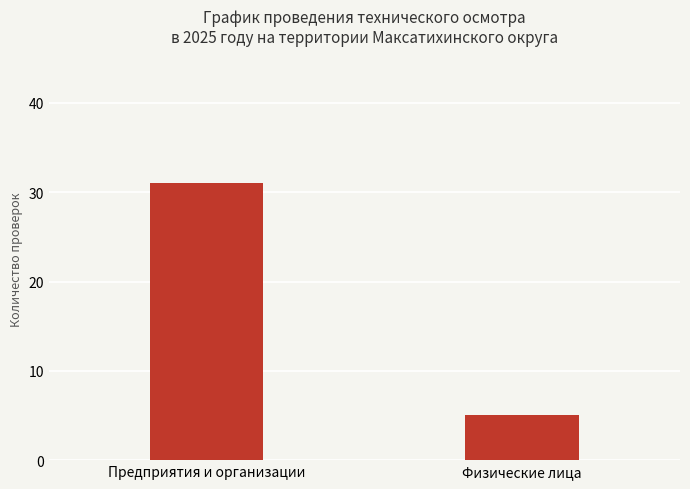

Rank the categories by value from lowest to highest.

Физические лица, Предприятия и организации